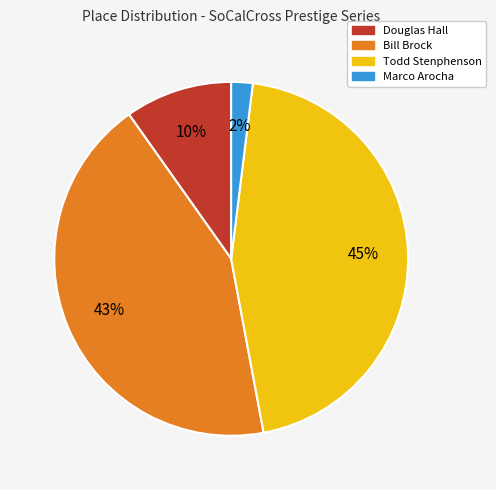

Is Bill Brock the majority of the pie?

No